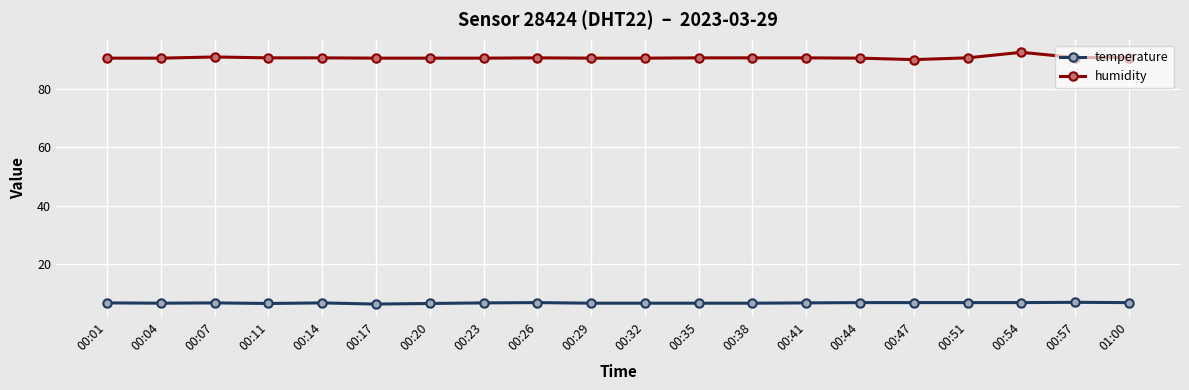

The temperature series shows 1.6 at 00:29. True or false?

False